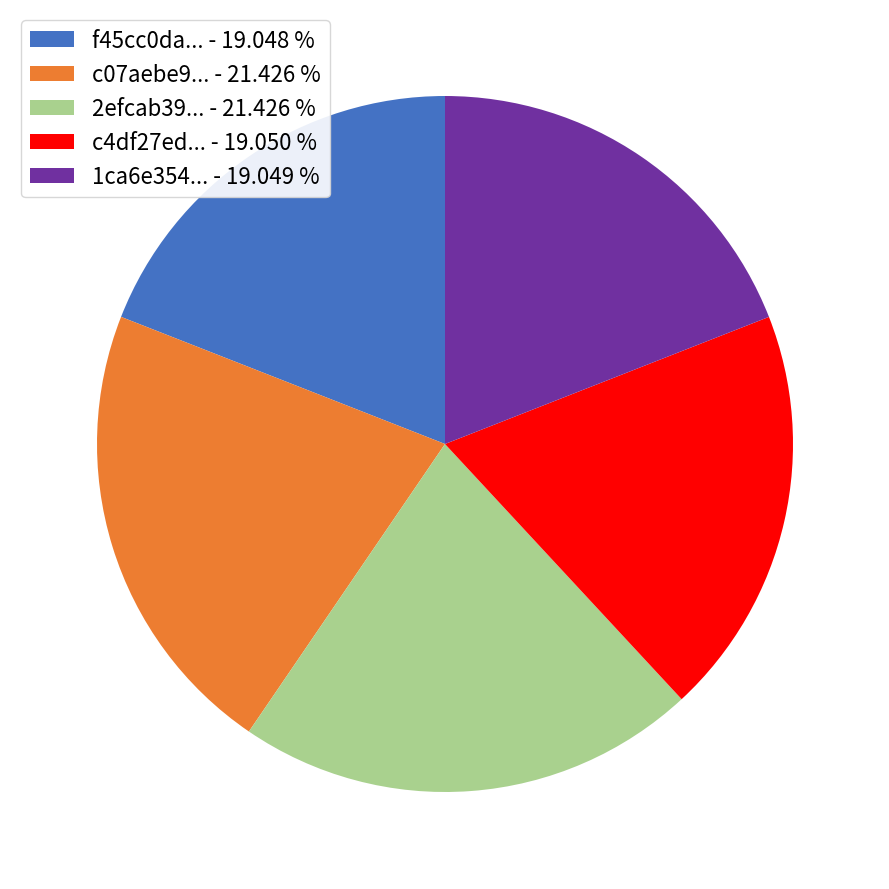

Approximately how many times larger is the value at f45cc0da... - 19.048 % compared to 1ca6e354... - 19.049 %?

1.0